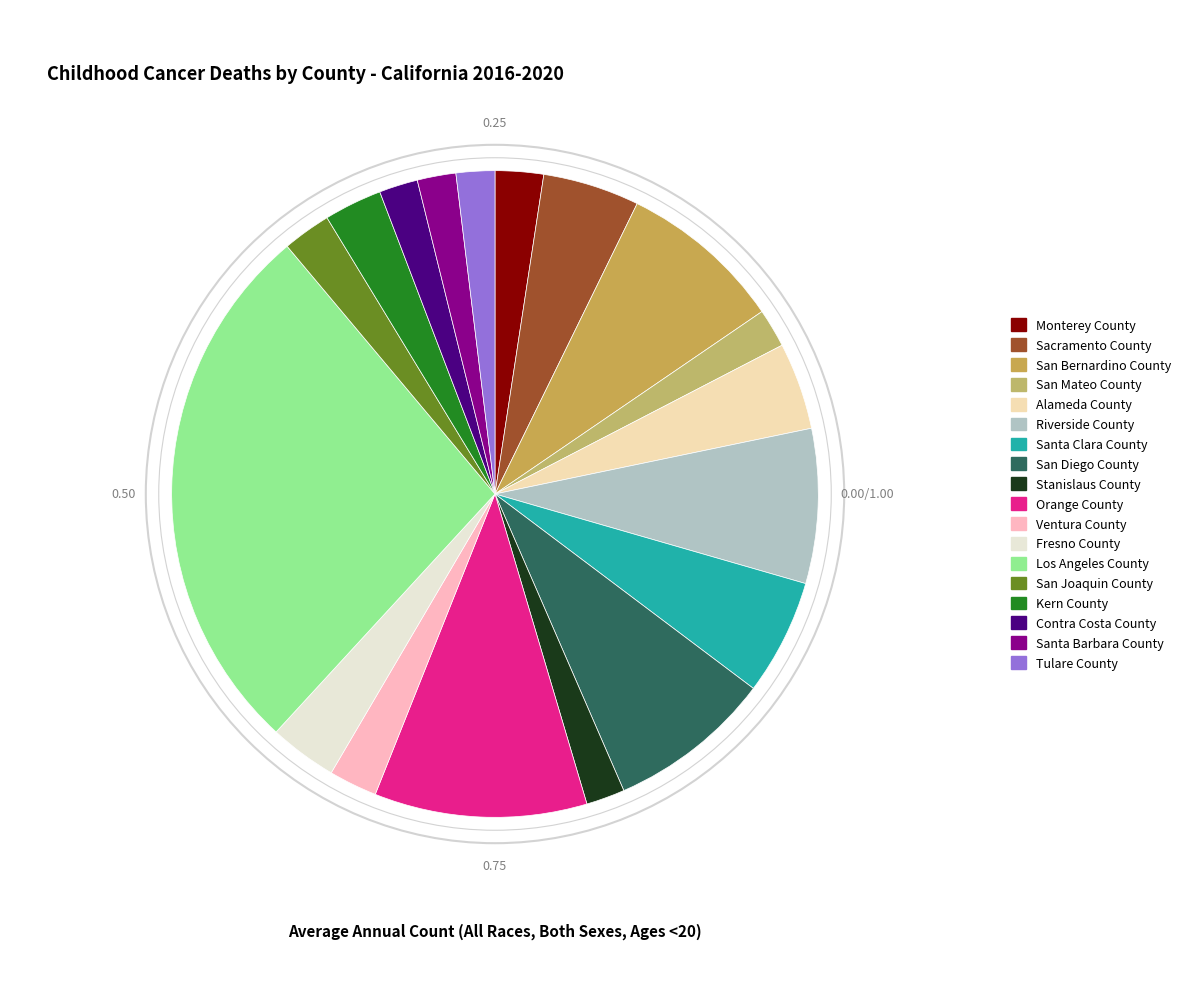

What is the total percentage of San Mateo County and Alameda County?

6.3%